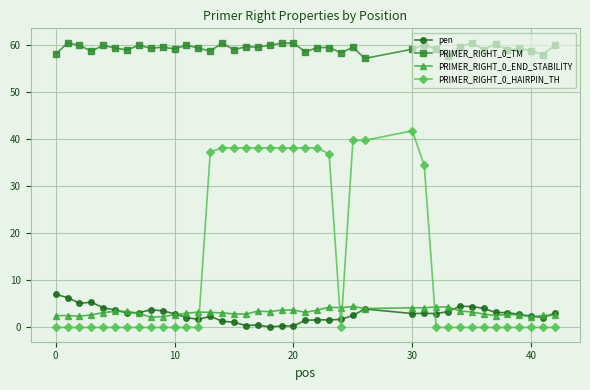

What is the maximum value shown in the chart?

60.4